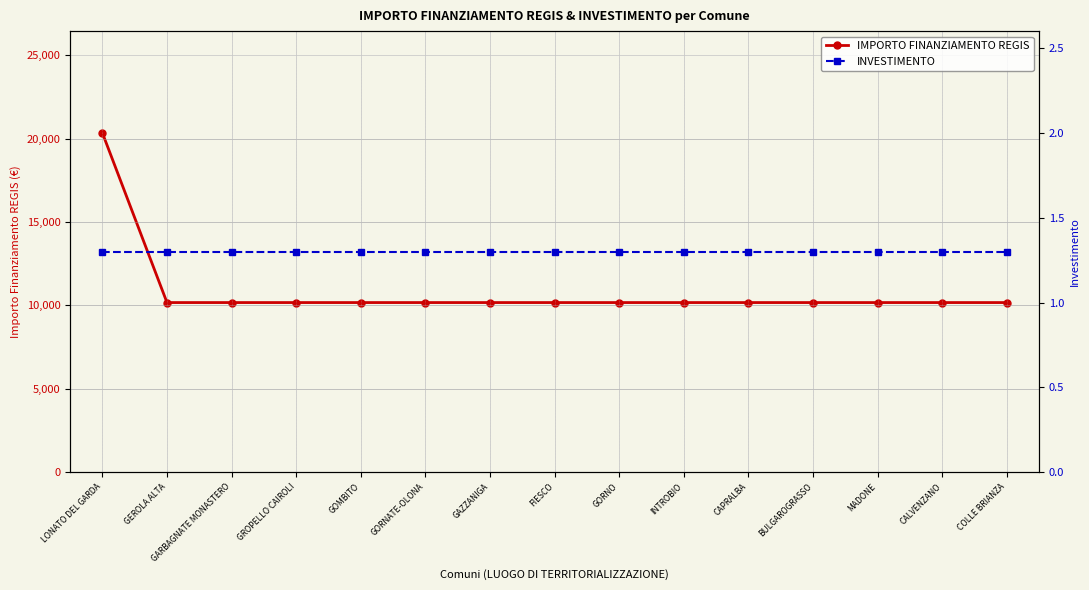

Count the number of categories in the chart.

15